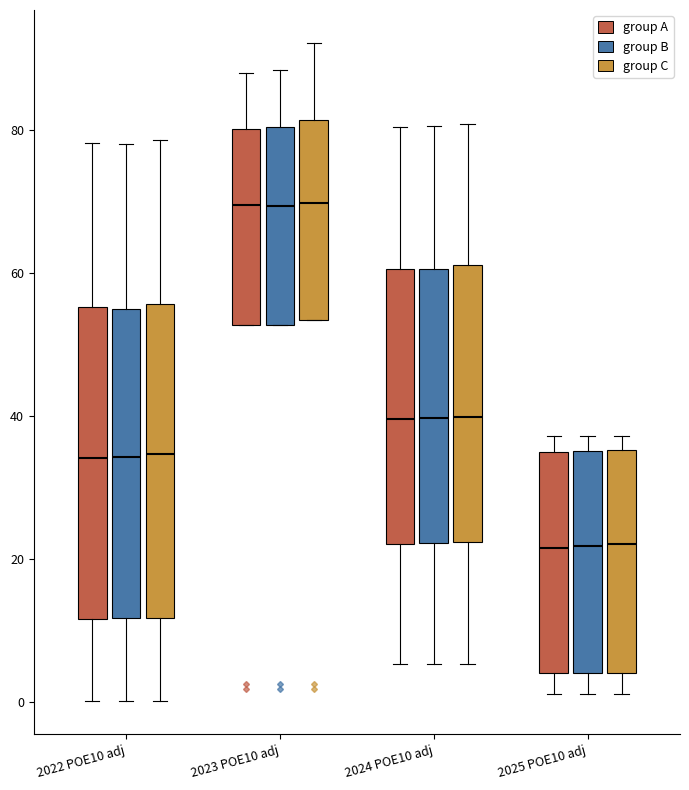

Reading left to right, transcribe this box plot: for each box, give where its median line is, the range the box spans, and where its two whiskers end, as read against the y-axis. The values are not printed on the chart, so give them approximately, as read against the axis.

2022 POE10 adj (group A): median 34, box 12 to 56, whiskers 0 to 78
2022 POE10 adj (group B): median 34, box 12 to 54, whiskers 0 to 78
2022 POE10 adj (group C): median 34, box 12 to 56, whiskers 0 to 78
2023 POE10 adj (group A): median 70, box 52 to 80, whiskers 52 to 88
2023 POE10 adj (group B): median 70, box 52 to 80, whiskers 52 to 88
2023 POE10 adj (group C): median 70, box 54 to 82, whiskers 54 to 92
2024 POE10 adj (group A): median 40, box 22 to 60, whiskers 6 to 80
2024 POE10 adj (group B): median 40, box 22 to 60, whiskers 6 to 80
2024 POE10 adj (group C): median 40, box 22 to 62, whiskers 6 to 80
2025 POE10 adj (group A): median 22, box 4 to 36, whiskers 2 to 38
2025 POE10 adj (group B): median 22, box 4 to 36, whiskers 2 to 38
2025 POE10 adj (group C): median 22, box 4 to 36, whiskers 2 to 38